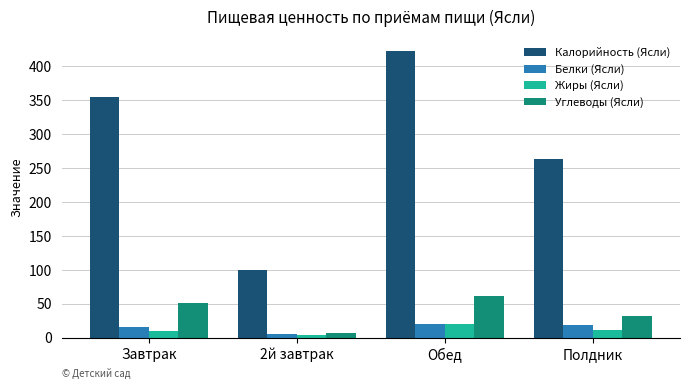

What is the total value across all series at Обед?

523.6